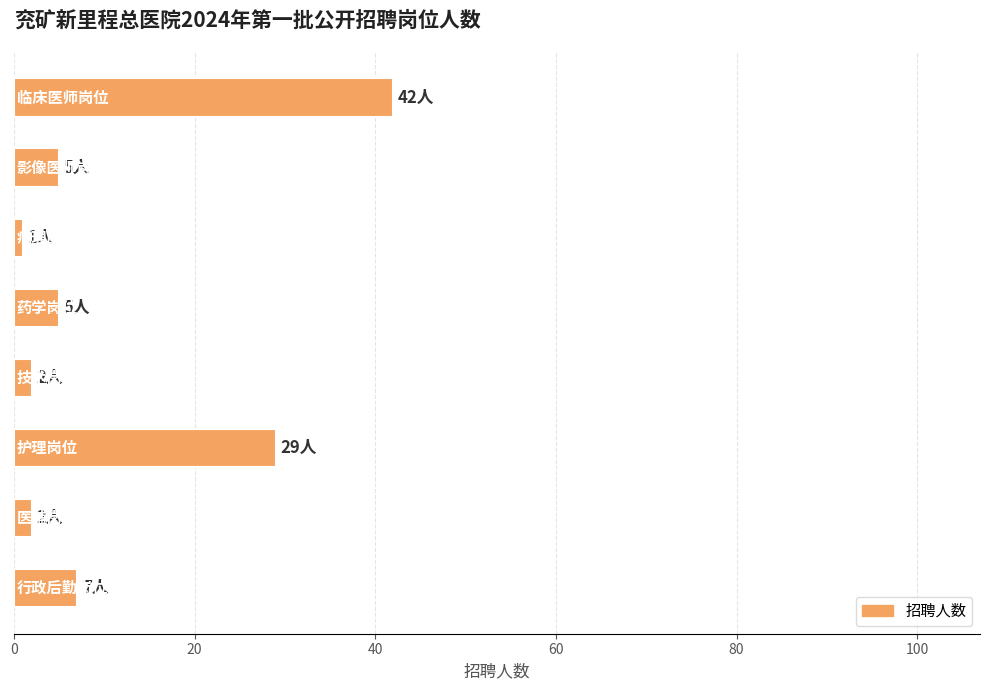

What is the sum of all values?

93